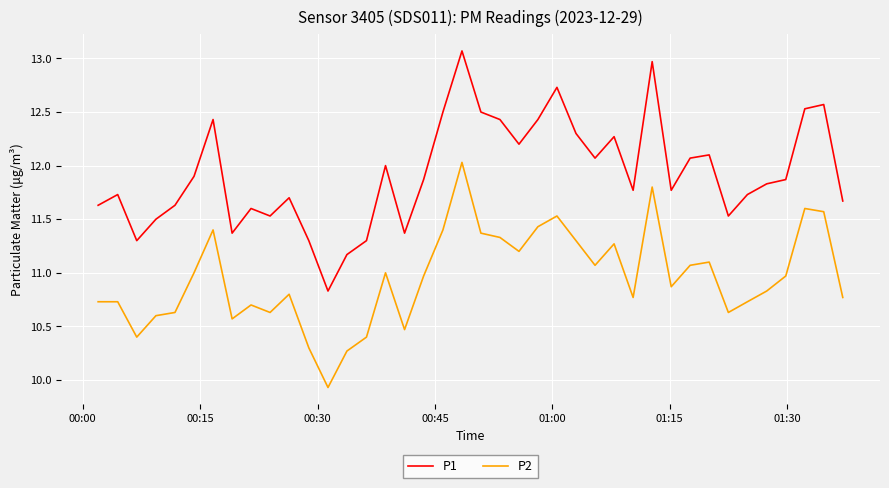

True or false: P1 has more than 1 interior local peaks.

True